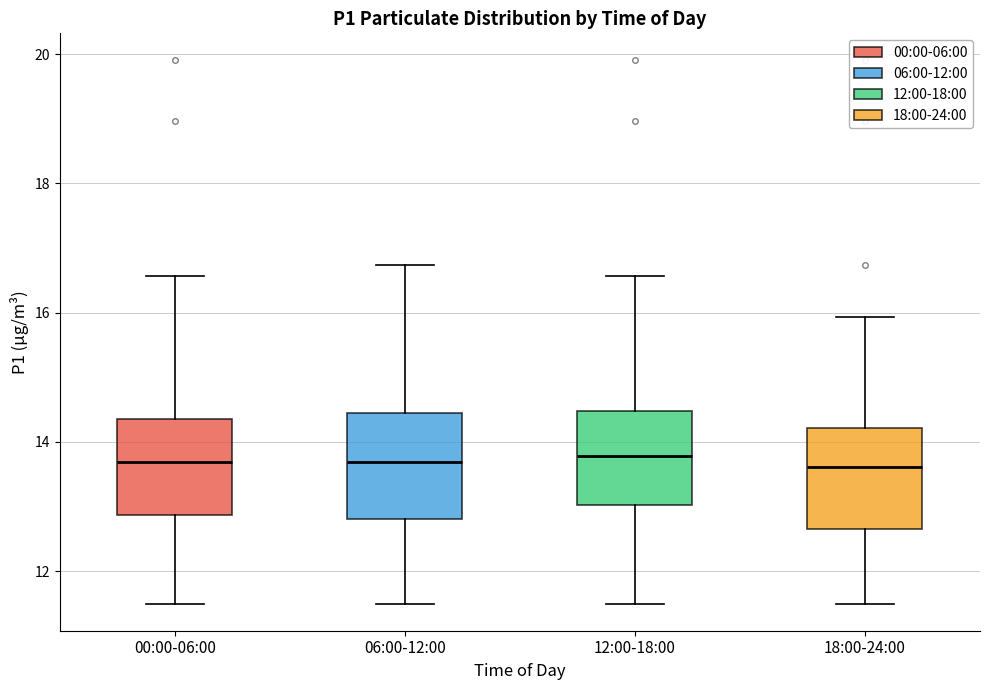

Reading left to right, read every box against the y-axis: the position of its median line, the range the box covers, and the ends of its whiskers. The values are not printed on the chart, so give them approximately, as read against the axis.

00:00-06:00: median 13.6, box 12.8 to 14.4, whiskers 11.6 to 16.6
06:00-12:00: median 13.6, box 12.8 to 14.4, whiskers 11.6 to 16.8
12:00-18:00: median 13.8, box 13.0 to 14.4, whiskers 11.6 to 16.6
18:00-24:00: median 13.6, box 12.6 to 14.2, whiskers 11.6 to 16.0